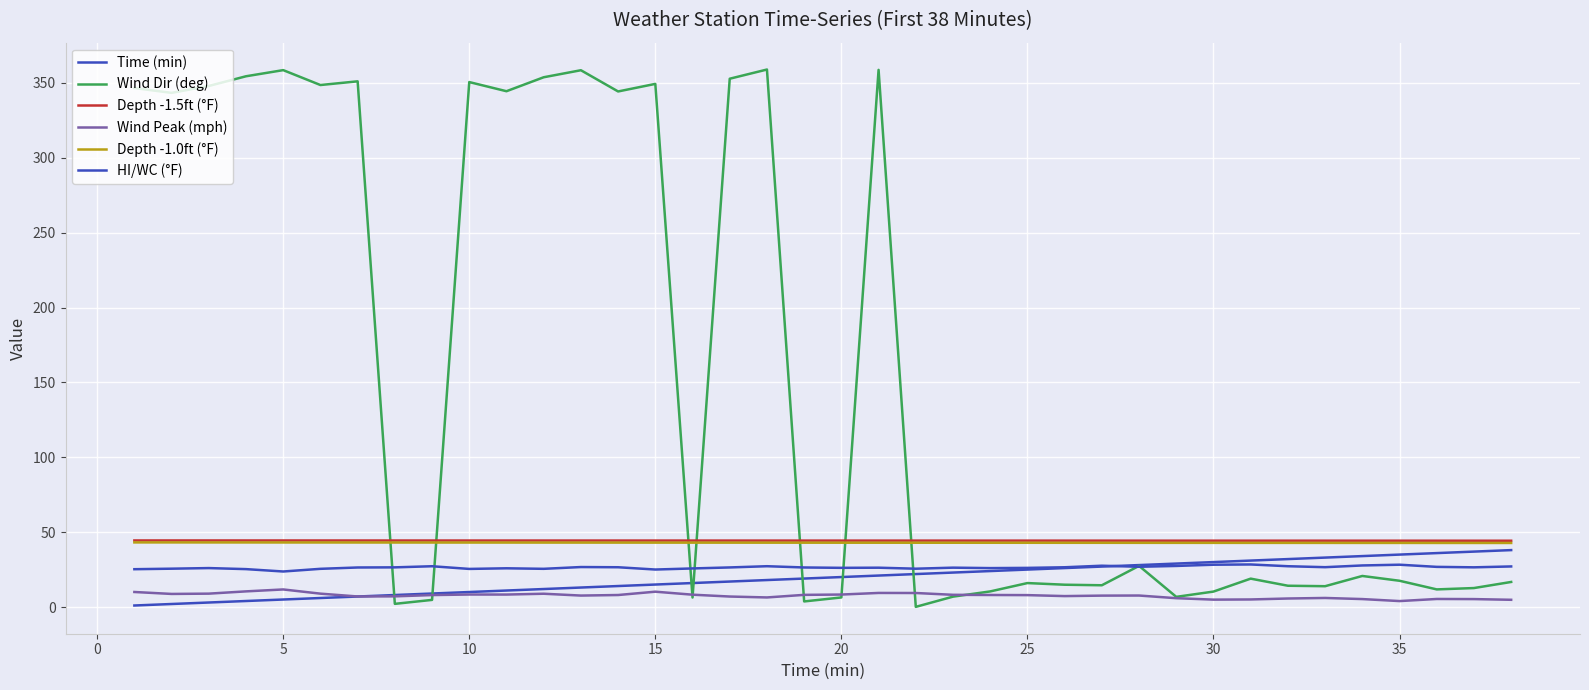

What is the difference between the second highest and second lowest values in the HI/WC (°F) series?

3.2